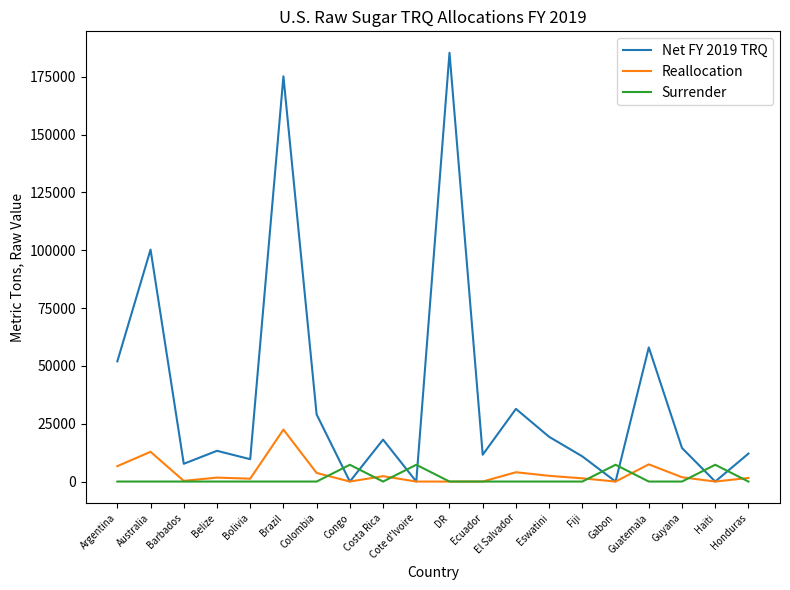

Is it true that Net FY 2019 TRQ equals 28521 at Costa Rica?

False